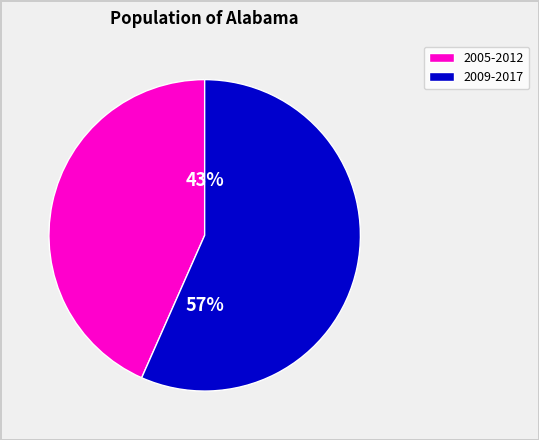

To the nearest percent, what is the average slice percentage?

50%